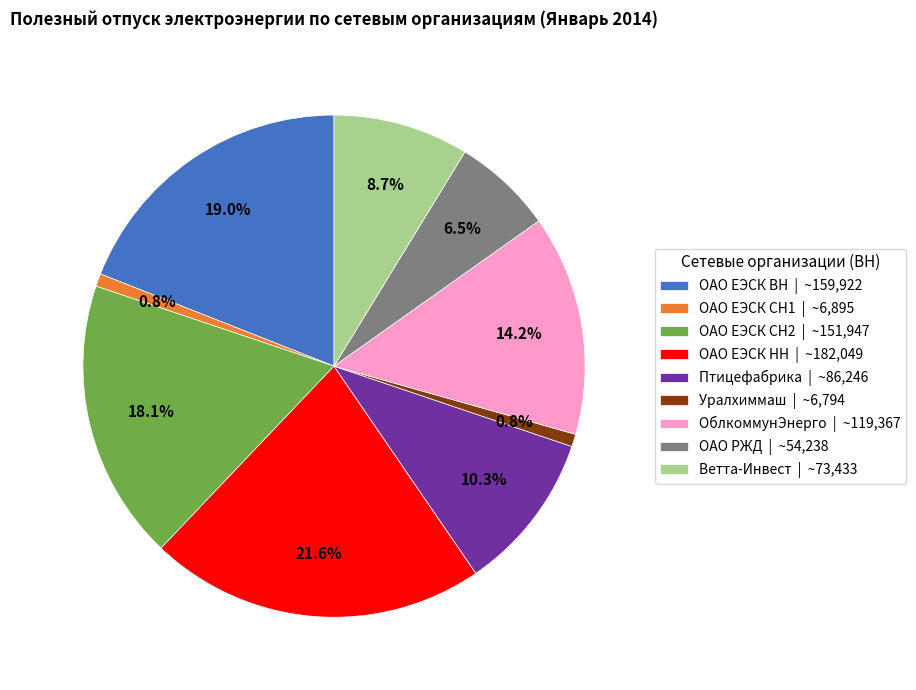

Is there any slice that represents more than half of the pie?

No